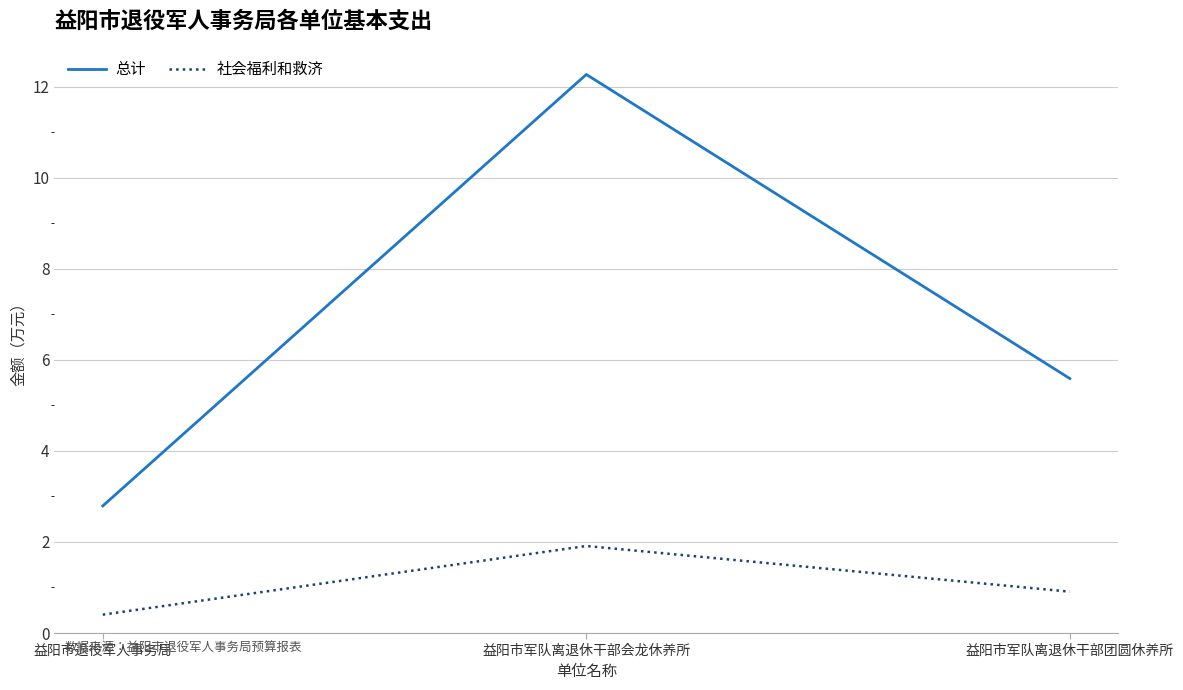

What is the average value of the 社会福利和救济 series?

1.1